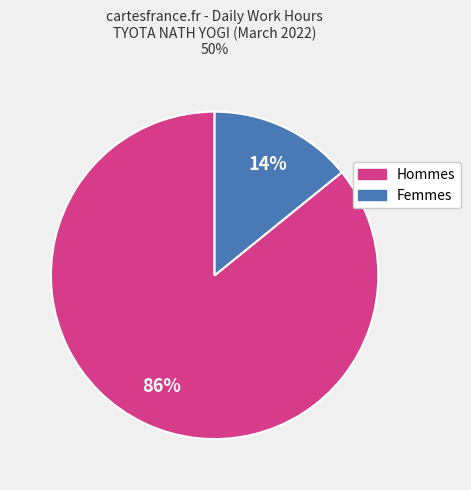

Is there a majority slice in this chart?

Yes